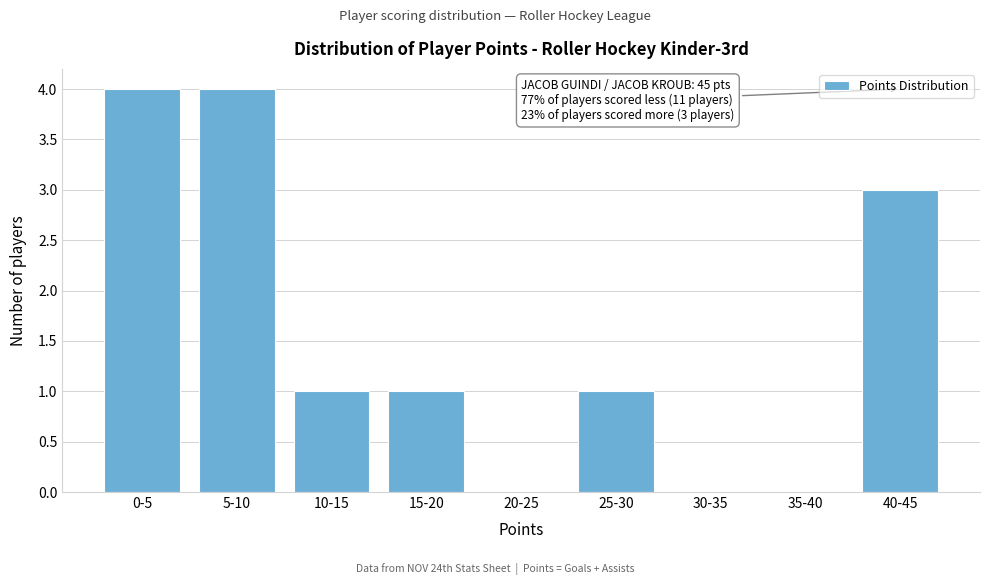

Reading left to right, list all the values displayed in this chart.

0-5=4	5-10=4	10-15=1	15-20=1	20-25=0	25-30=1	30-35=0	35-40=0	40-45=3